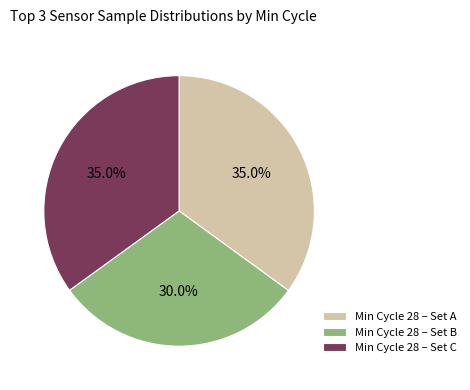

What is the ratio of the value at Min Cycle 28 – Set B to the value at Min Cycle 28 – Set C?

0.9